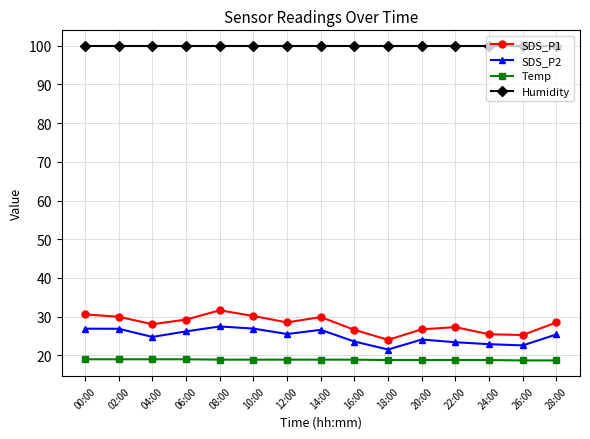

At how many categories does at least one series exceed 39?

15